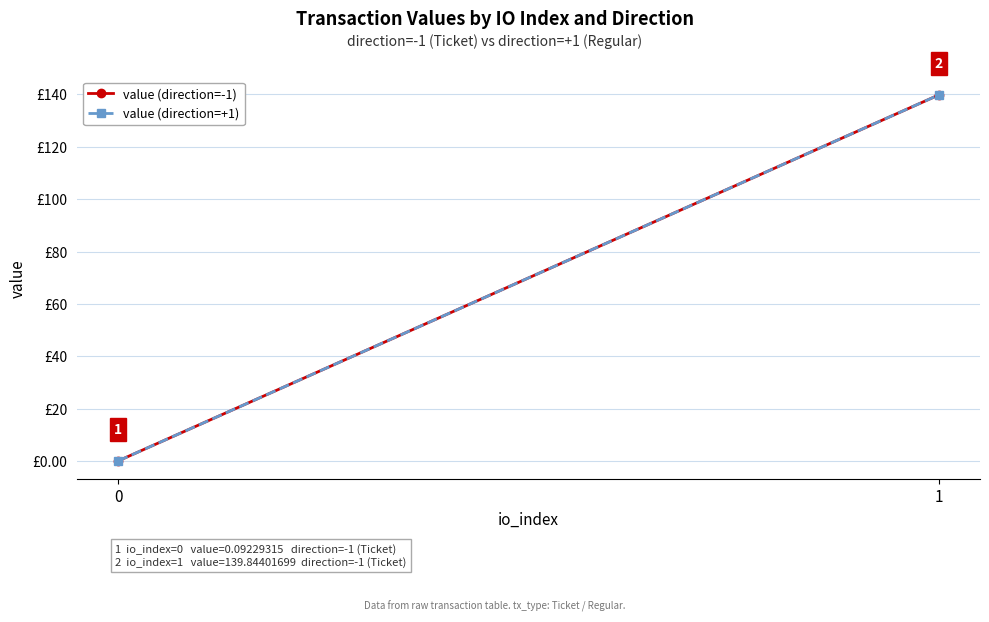

At which label does value (direction=+1) reach its peak?

1